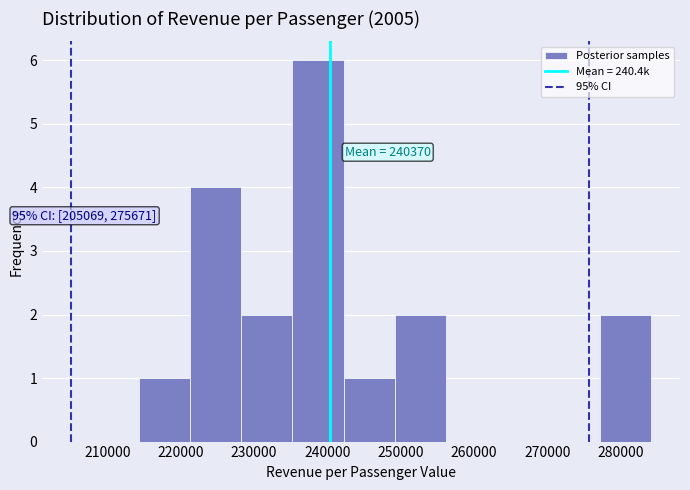

Over which range of the x-axis is the bar tallest?

235000 to 242000